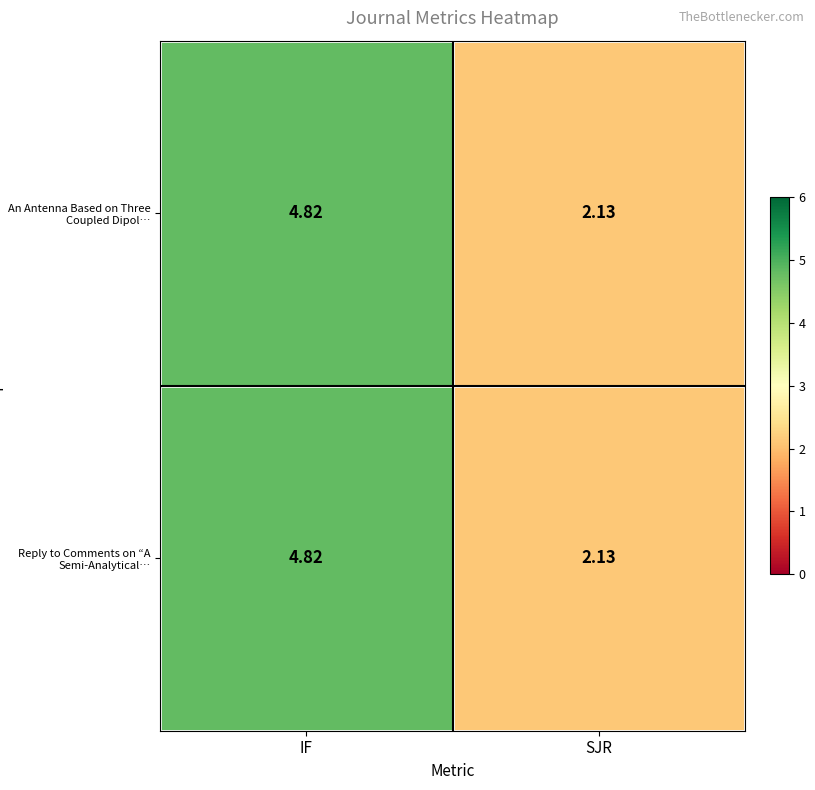

Which category has the highest value across all series?

IF